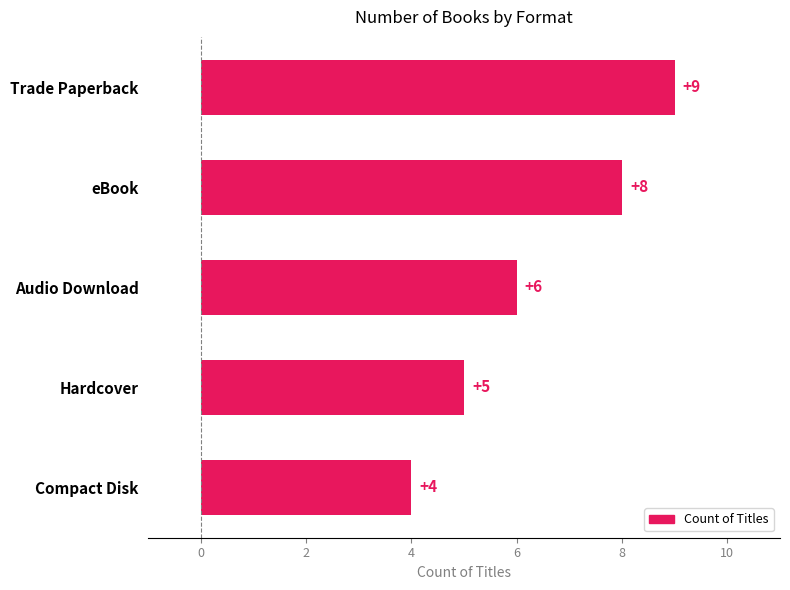

Where is the data nearest to the value 6?

Audio Download